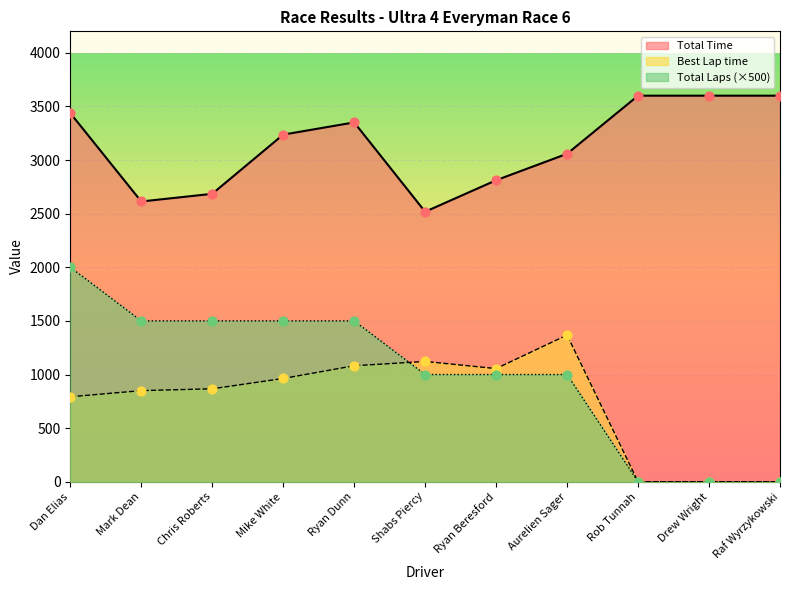

Which series has the largest Y range (max minus min)?

Total Laps